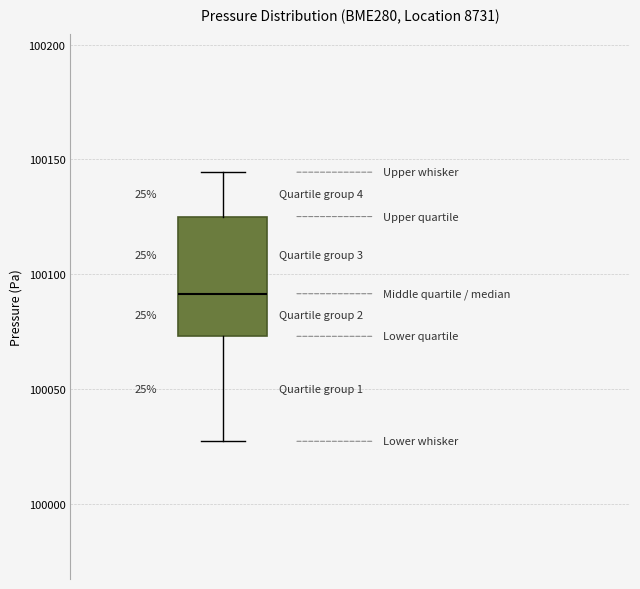

Read this box plot against the y-axis: the position of the median line, the range covered by the box, and the ends of both whiskers. The values are not printed on the chart, so give them approximately, as read against the axis.

median 100090, box 100075 to 100125, whiskers 100025 to 100145